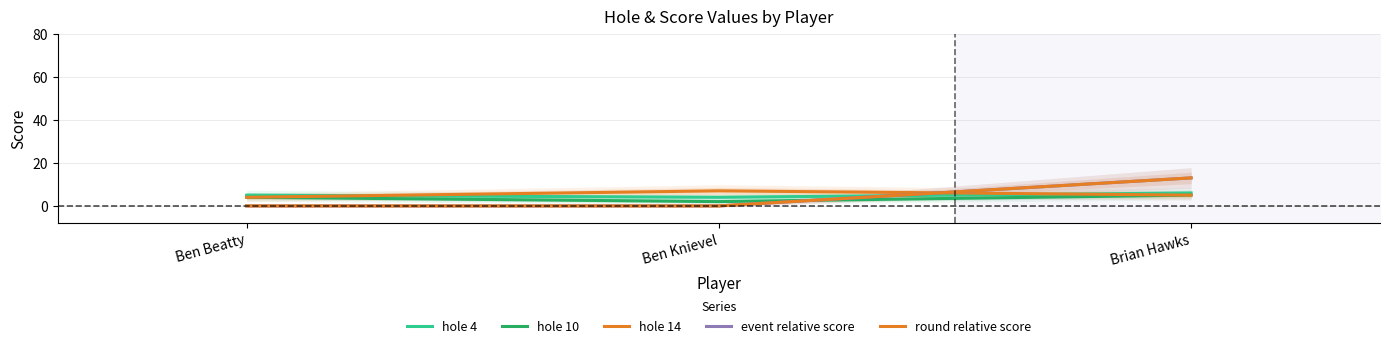

What position from the left is Ben Knievel?

2